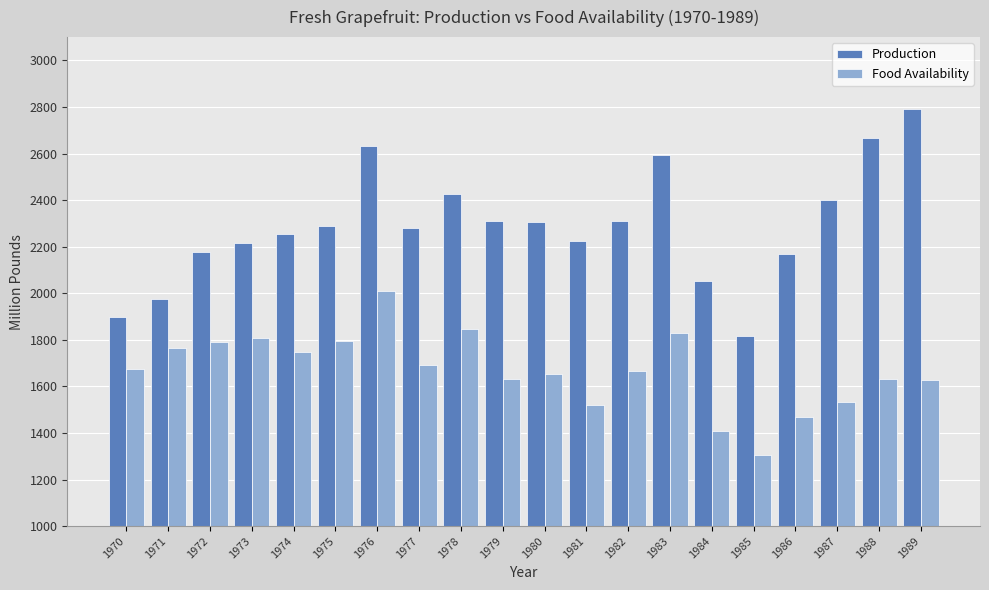

At which category is the sum across all series the highest?

1976